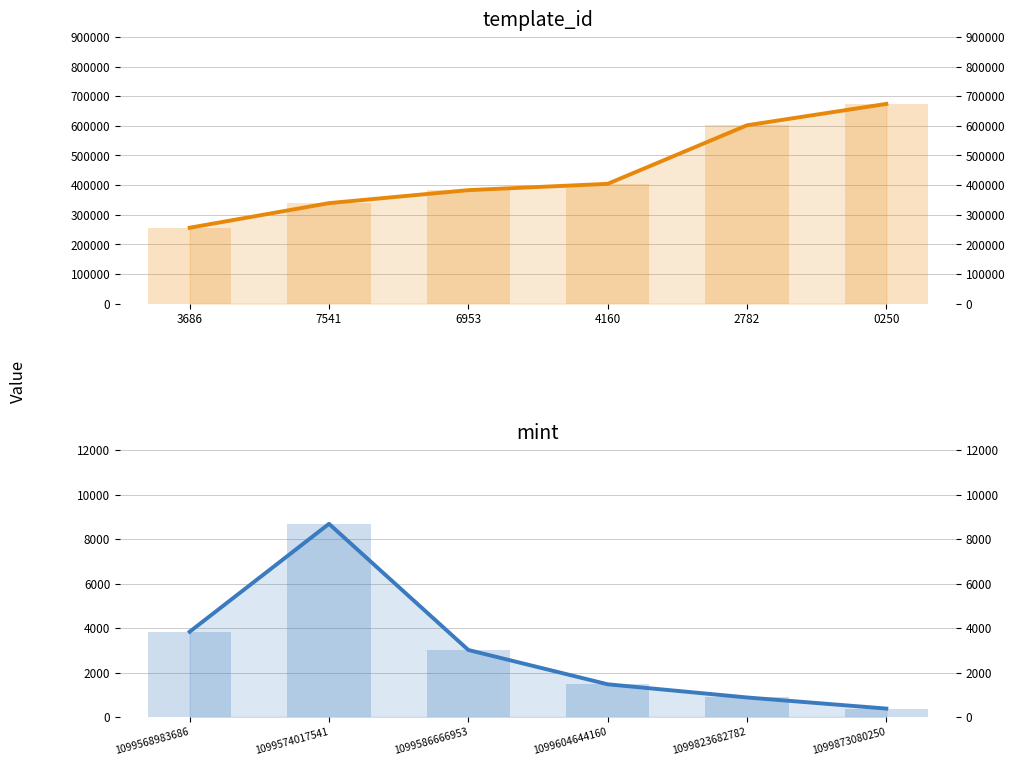

Where does the template_id series first go above 404373?

2782